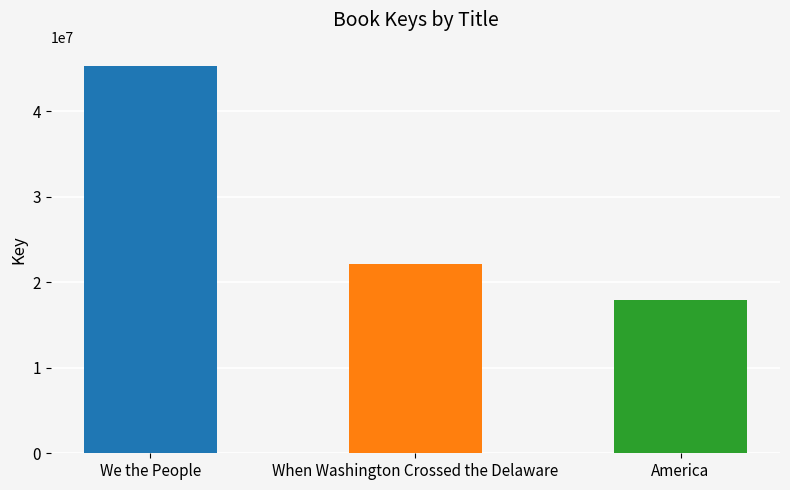

Does the chart contain stacked bars?

No